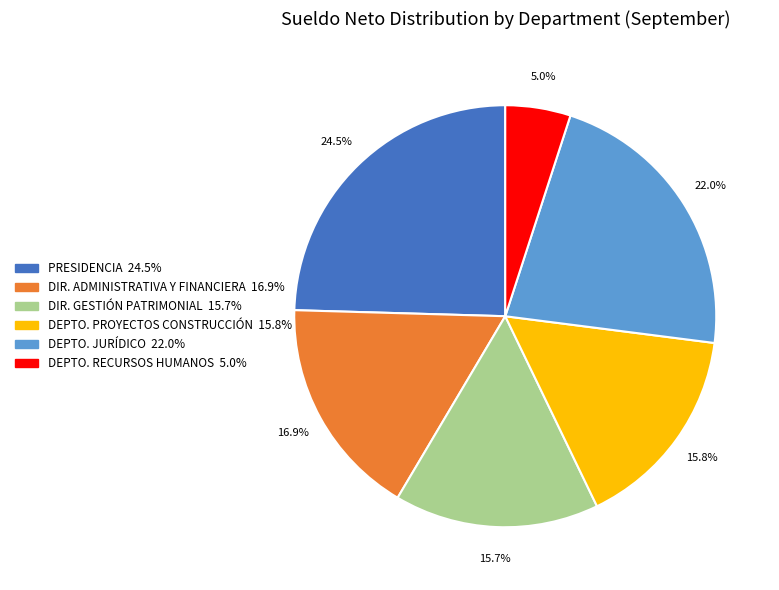

Is there any slice that represents more than half of the pie?

No